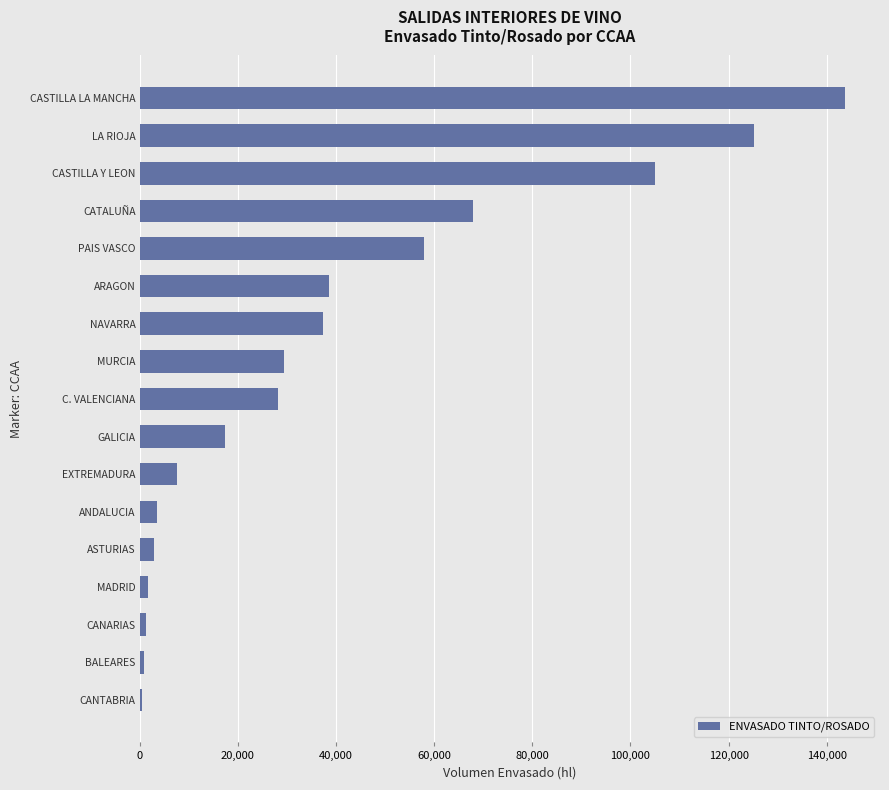

Count the number of data series in this chart.

1